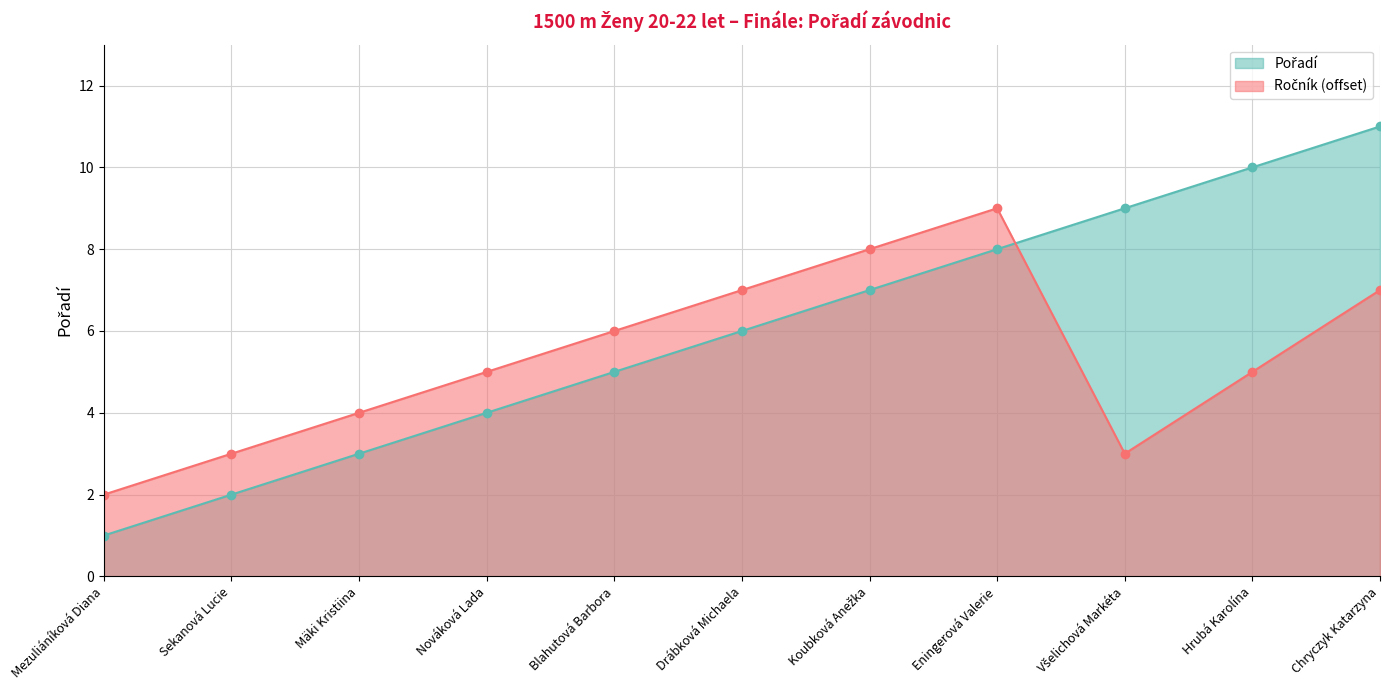

Which has a higher value, Hrubá Karolína or Mezuliáníková Diana?

Hrubá Karolína